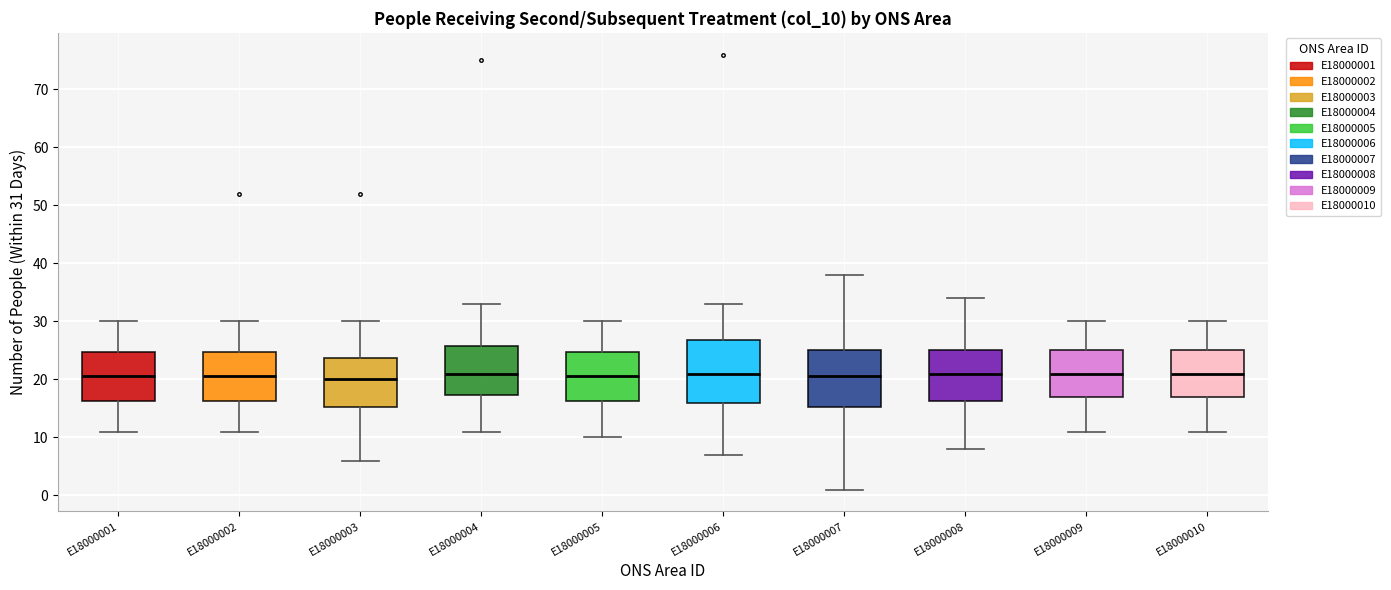

Reading left to right, read every box against the y-axis: the position of its median line, the range the box covers, and the ends of its whiskers. The values are not printed on the chart, so give them approximately, as read against the axis.

E18000001: median 21, box 16 to 25, whiskers 11 to 30
E18000002: median 21, box 16 to 25, whiskers 11 to 30
E18000003: median 20, box 15 to 24, whiskers 6 to 30
E18000004: median 21, box 17 to 26, whiskers 11 to 33
E18000005: median 21, box 16 to 25, whiskers 10 to 30
E18000006: median 21, box 16 to 27, whiskers 7 to 33
E18000007: median 21, box 15 to 25, whiskers 1 to 38
E18000008: median 21, box 16 to 25, whiskers 8 to 34
E18000009: median 21, box 17 to 25, whiskers 11 to 30
E18000010: median 21, box 17 to 25, whiskers 11 to 30